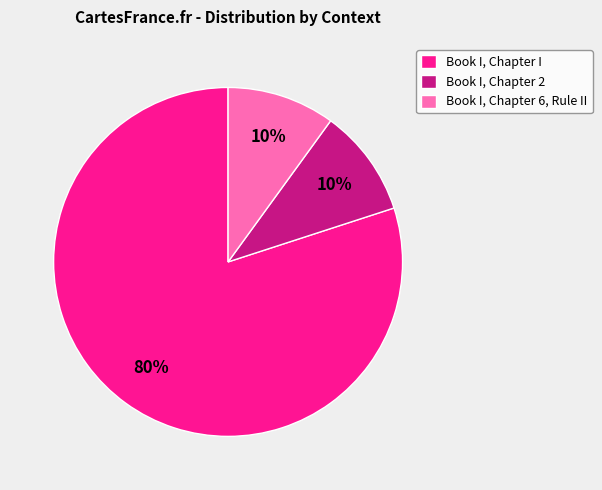

Which category has the biggest portion of the pie?

Book I, Chapter I